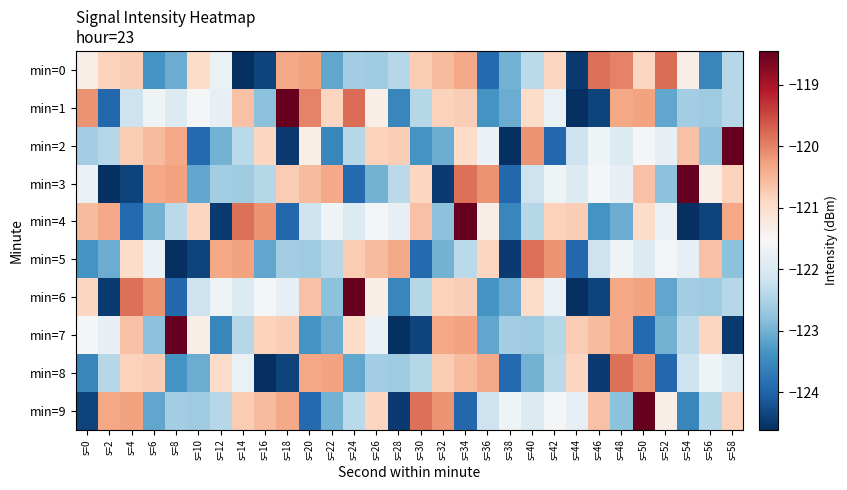

Reading left to right, extract all data points from this chart.

min=0: s=0=-121.3	s=2=-120.8	s=4=-120.8	s=6=-123.4	s=8=-123.1	s=10=-121.0	s=12=-121.7	s=14=-124.6	s=16=-124.4	s=18=-120.3	s=20=-120.3	s=22=-123.1	s=24=-122.6	s=26=-122.6	s=28=-122.4	s=30=-120.8	s=32=-120.6	s=34=-120.4	s=36=-123.9	s=38=-123.0	s=40=-122.4	s=42=-120.9	s=44=-124.5	s=46=-119.8	s=48=-120.0	s=50=-120.9	s=52=-119.8	s=54=-121.3	s=56=-123.5	s=58=-122.4
min=1: s=0=-120.1	s=2=-124.0	s=4=-122.2	s=6=-121.7	s=8=-122.0	s=10=-121.6	s=12=-121.8	s=14=-120.6	s=16=-122.8	s=18=-118.5	s=20=-120.0	s=22=-120.9	s=24=-119.8	s=26=-121.3	s=28=-123.5	s=30=-122.4	s=32=-120.8	s=34=-120.8	s=36=-123.4	s=38=-123.1	s=40=-121.0	s=42=-121.7	s=44=-124.6	s=46=-124.4	s=48=-120.3	s=50=-120.3	s=52=-123.1	s=54=-122.6	s=56=-122.6	s=58=-122.4
min=2: s=0=-122.6	s=2=-122.4	s=4=-120.8	s=6=-120.6	s=8=-120.4	s=10=-123.9	s=12=-123.0	s=14=-122.4	s=16=-120.9	s=18=-124.5	s=20=-121.3	s=22=-123.5	s=24=-122.4	s=26=-120.8	s=28=-120.8	s=30=-123.4	s=32=-123.1	s=34=-121.0	s=36=-121.7	s=38=-124.6	s=40=-120.1	s=42=-124.0	s=44=-122.2	s=46=-121.7	s=48=-122.0	s=50=-121.6	s=52=-121.8	s=54=-120.6	s=56=-122.8	s=58=-118.5
min=3: s=0=-121.7	s=2=-124.6	s=4=-124.4	s=6=-120.3	s=8=-120.3	s=10=-123.1	s=12=-122.6	s=14=-122.6	s=16=-122.4	s=18=-120.8	s=20=-120.6	s=22=-120.4	s=24=-123.9	s=26=-123.0	s=28=-122.4	s=30=-120.9	s=32=-124.5	s=34=-119.8	s=36=-120.1	s=38=-124.0	s=40=-122.2	s=42=-121.7	s=44=-122.0	s=46=-121.6	s=48=-121.8	s=50=-120.6	s=52=-122.8	s=54=-118.5	s=56=-121.3	s=58=-120.8
min=4: s=0=-120.6	s=2=-120.4	s=4=-123.9	s=6=-123.0	s=8=-122.4	s=10=-120.9	s=12=-124.5	s=14=-119.8	s=16=-120.1	s=18=-124.0	s=20=-122.2	s=22=-121.7	s=24=-122.0	s=26=-121.6	s=28=-121.8	s=30=-120.6	s=32=-122.8	s=34=-118.5	s=36=-121.3	s=38=-123.5	s=40=-122.4	s=42=-120.8	s=44=-120.8	s=46=-123.4	s=48=-123.1	s=50=-121.0	s=52=-121.7	s=54=-124.6	s=56=-124.4	s=58=-120.3
min=5: s=0=-123.4	s=2=-123.1	s=4=-121.0	s=6=-121.7	s=8=-124.6	s=10=-124.4	s=12=-120.3	s=14=-120.3	s=16=-123.1	s=18=-122.6	s=20=-122.6	s=22=-122.4	s=24=-120.8	s=26=-120.6	s=28=-120.4	s=30=-123.9	s=32=-123.0	s=34=-122.4	s=36=-120.9	s=38=-124.5	s=40=-119.8	s=42=-120.1	s=44=-124.0	s=46=-122.2	s=48=-121.7	s=50=-122.0	s=52=-121.6	s=54=-121.8	s=56=-120.6	s=58=-122.8
min=6: s=0=-120.9	s=2=-124.5	s=4=-119.8	s=6=-120.1	s=8=-124.0	s=10=-122.2	s=12=-121.7	s=14=-122.0	s=16=-121.6	s=18=-121.8	s=20=-120.6	s=22=-122.8	s=24=-118.5	s=26=-121.3	s=28=-123.5	s=30=-122.4	s=32=-120.8	s=34=-120.8	s=36=-123.4	s=38=-123.1	s=40=-121.0	s=42=-121.7	s=44=-124.6	s=46=-124.4	s=48=-120.3	s=50=-120.3	s=52=-123.1	s=54=-122.6	s=56=-122.6	s=58=-122.4
min=7: s=0=-121.6	s=2=-121.8	s=4=-120.6	s=6=-122.8	s=8=-118.5	s=10=-121.3	s=12=-123.5	s=14=-122.4	s=16=-120.8	s=18=-120.8	s=20=-123.4	s=22=-123.1	s=24=-121.0	s=26=-121.7	s=28=-124.6	s=30=-124.4	s=32=-120.3	s=34=-120.3	s=36=-123.1	s=38=-122.6	s=40=-122.6	s=42=-122.4	s=44=-120.8	s=46=-120.6	s=48=-120.4	s=50=-123.9	s=52=-123.0	s=54=-122.4	s=56=-120.9	s=58=-124.5
min=8: s=0=-123.5	s=2=-122.4	s=4=-120.8	s=6=-120.8	s=8=-123.4	s=10=-123.1	s=12=-121.0	s=14=-121.7	s=16=-124.6	s=18=-124.4	s=20=-120.3	s=22=-120.3	s=24=-123.1	s=26=-122.6	s=28=-122.6	s=30=-122.4	s=32=-120.8	s=34=-120.6	s=36=-120.4	s=38=-123.9	s=40=-123.0	s=42=-122.4	s=44=-120.9	s=46=-124.5	s=48=-119.8	s=50=-120.1	s=52=-124.0	s=54=-122.2	s=56=-121.7	s=58=-122.0
min=9: s=0=-124.4	s=2=-120.3	s=4=-120.3	s=6=-123.1	s=8=-122.6	s=10=-122.6	s=12=-122.4	s=14=-120.8	s=16=-120.6	s=18=-120.4	s=20=-123.9	s=22=-123.0	s=24=-122.4	s=26=-120.9	s=28=-124.5	s=30=-119.8	s=32=-120.1	s=34=-124.0	s=36=-122.2	s=38=-121.7	s=40=-122.0	s=42=-121.6	s=44=-121.8	s=46=-120.6	s=48=-122.8	s=50=-118.5	s=52=-121.3	s=54=-123.5	s=56=-122.4	s=58=-120.8